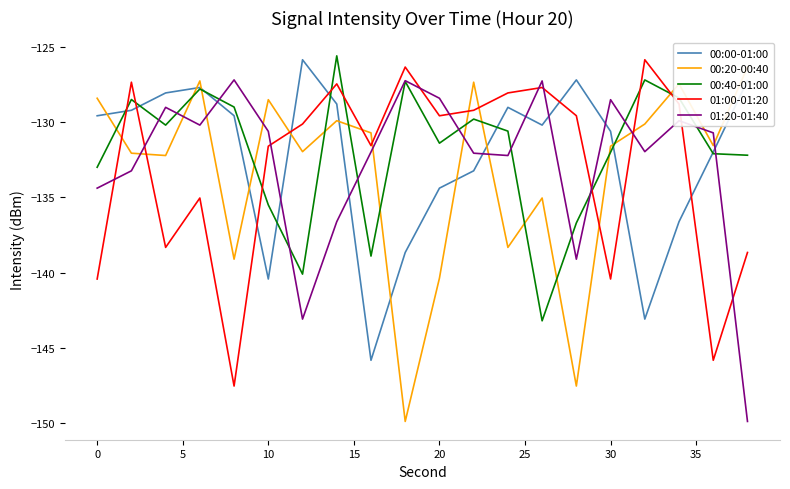

What is the smallest value displayed?

-149.9